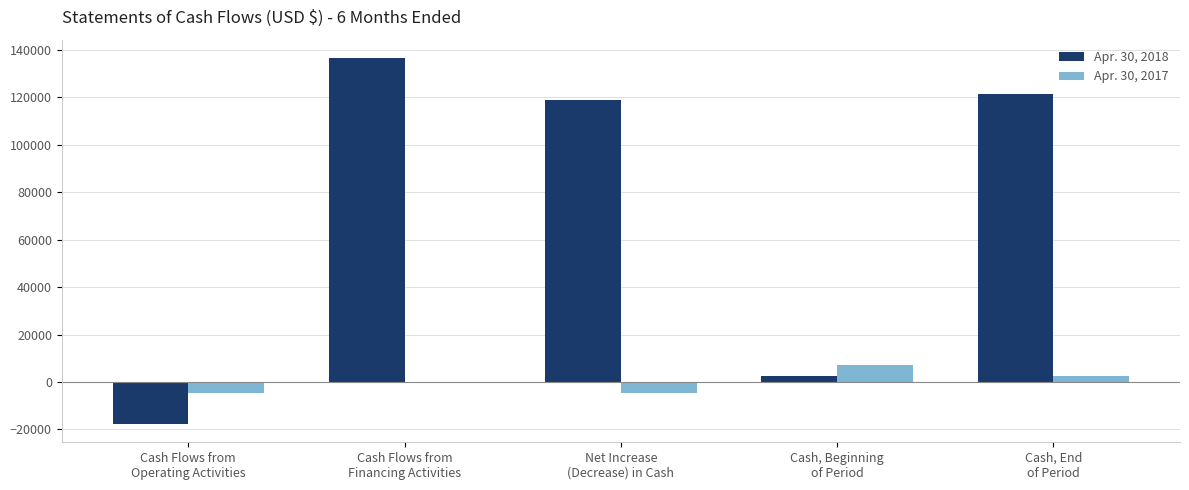

The Apr. 30, 2018 series shows 121313 at Cash, End
of Period. True or false?

True